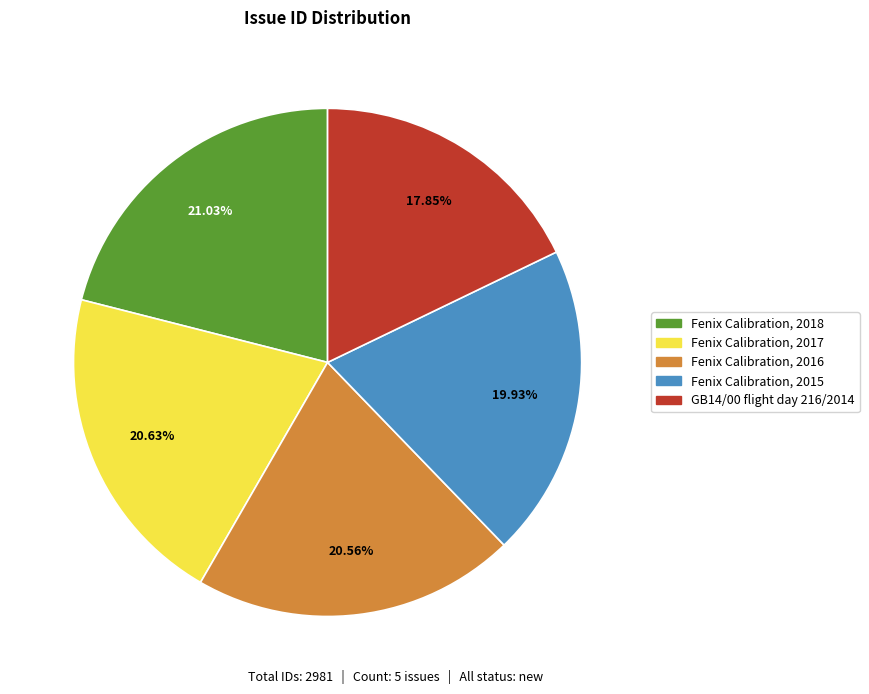

Which has a higher value, Fenix Calibration, 2017 or GB14/00 flight day 216/2014?

Fenix Calibration, 2017